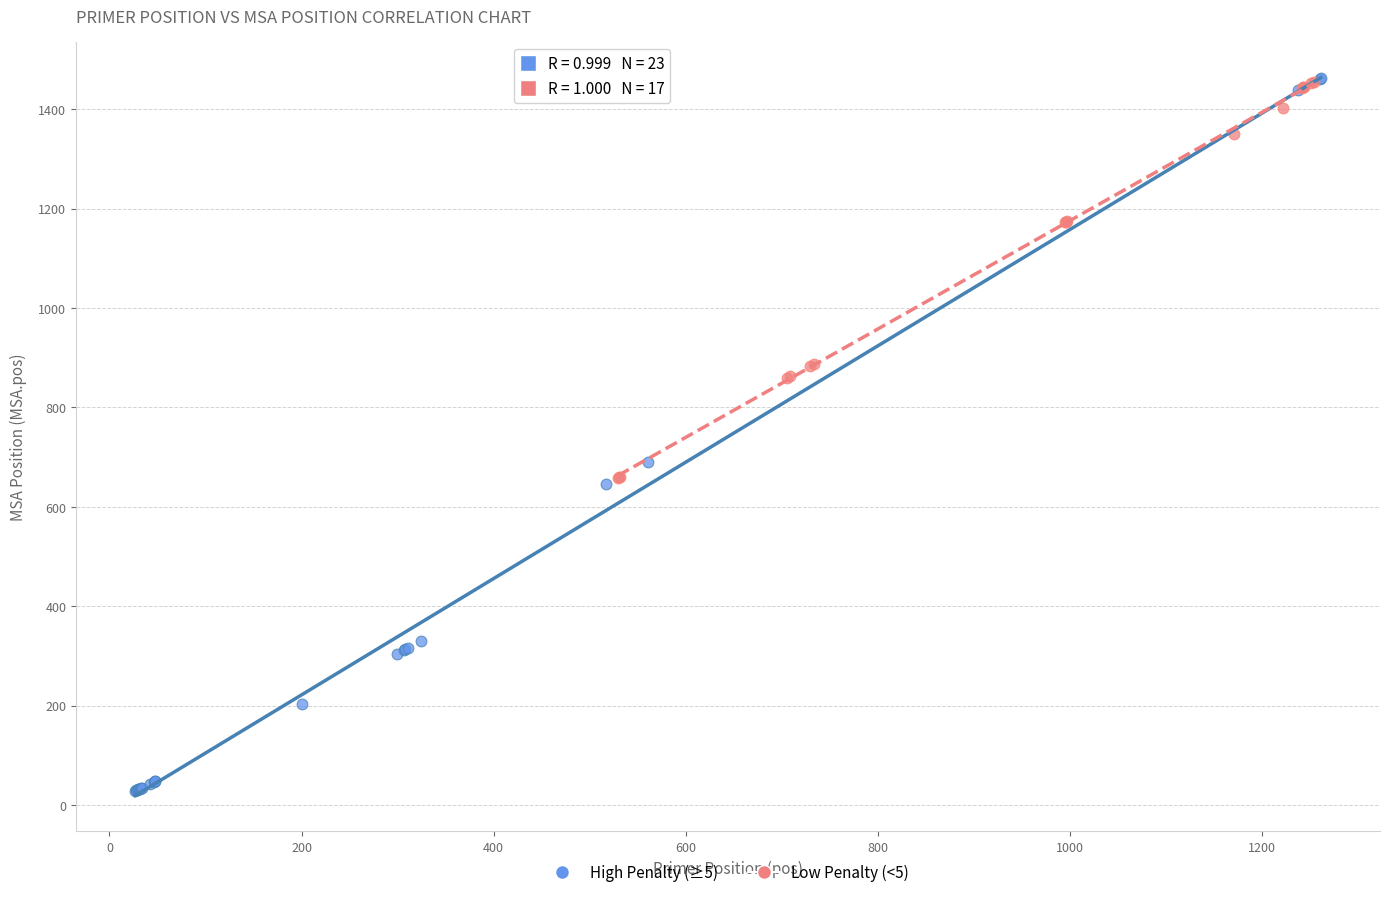

Which series contains the lowest Y value?

High Penalty (≥5)